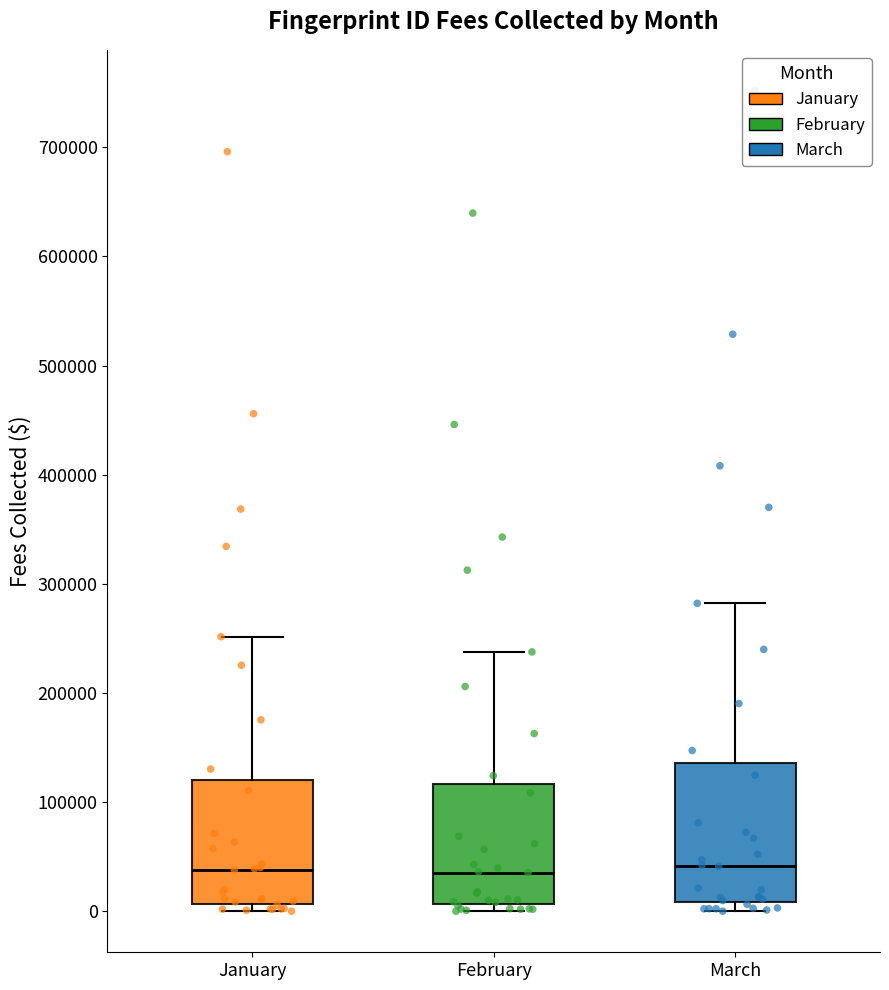

Reading left to right, transcribe this box plot: for each box, give where its median line is, the range the box spans, and where its two whiskers end, as read against the y-axis. The values are not printed on the chart, so give them approximately, as read against the axis.

January: median 40000, box 10000 to 120000, whiskers 0 to 250000
February: median 40000, box 10000 to 120000, whiskers 0 to 240000
March: median 40000, box 10000 to 140000, whiskers 0 to 280000